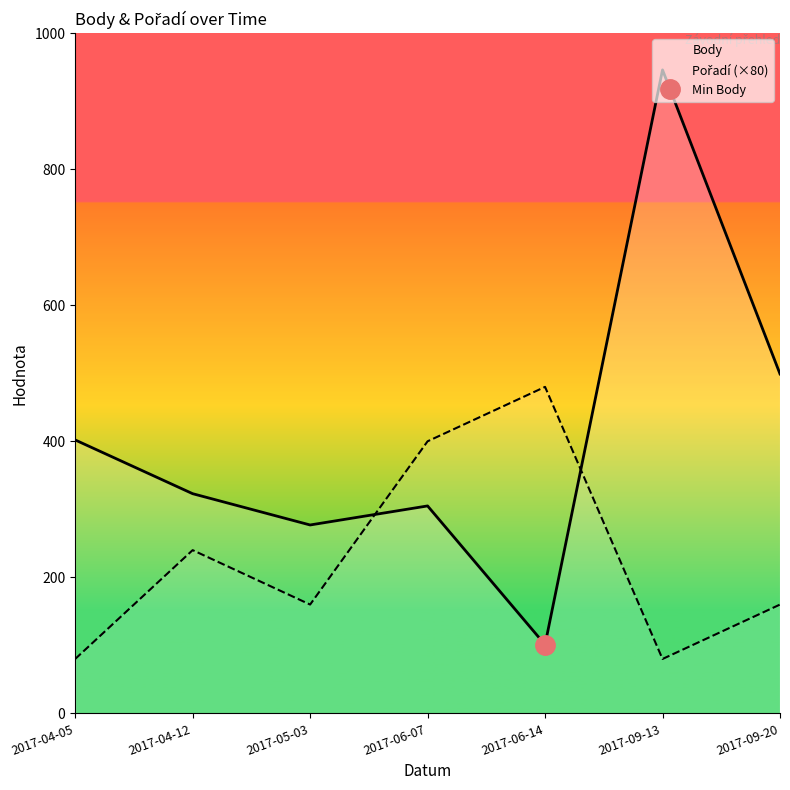

What is the value of the Body point at the 2nd from the left?

323